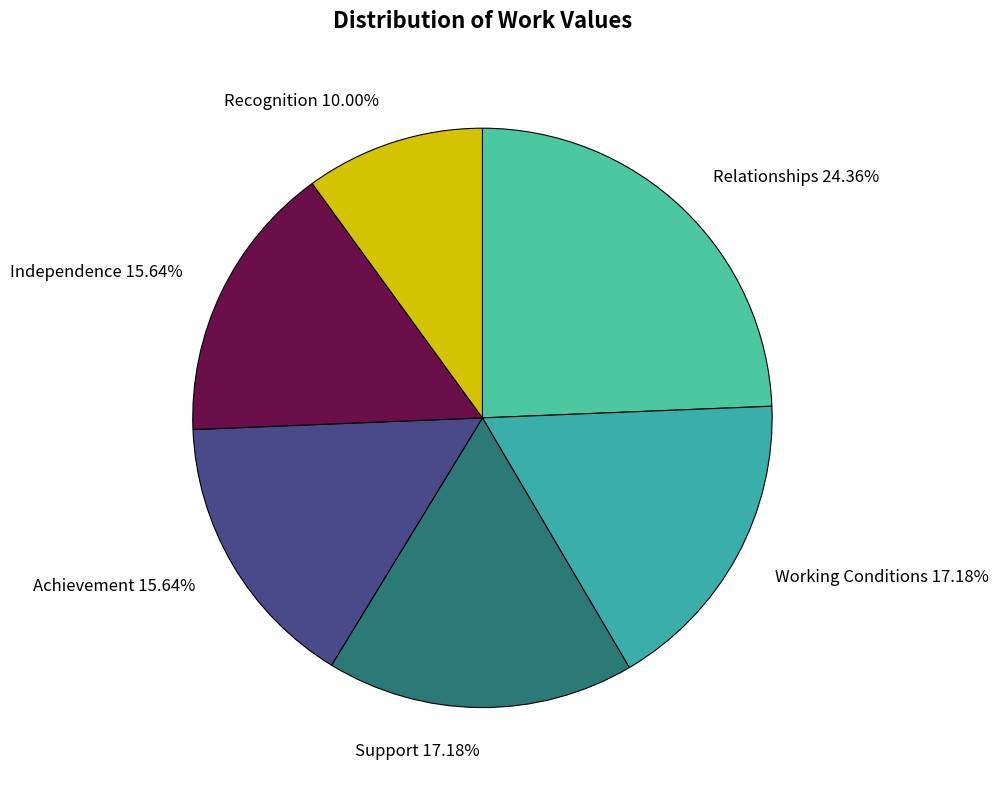

What is the largest slice in the pie chart?

Relationships